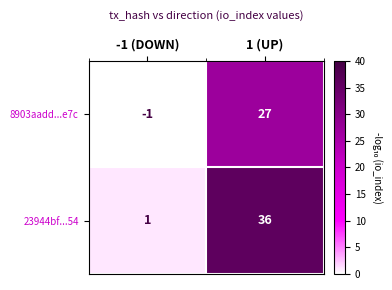

Which series changed the most between -1 (DOWN) and 1 (UP)?

23944bf...54